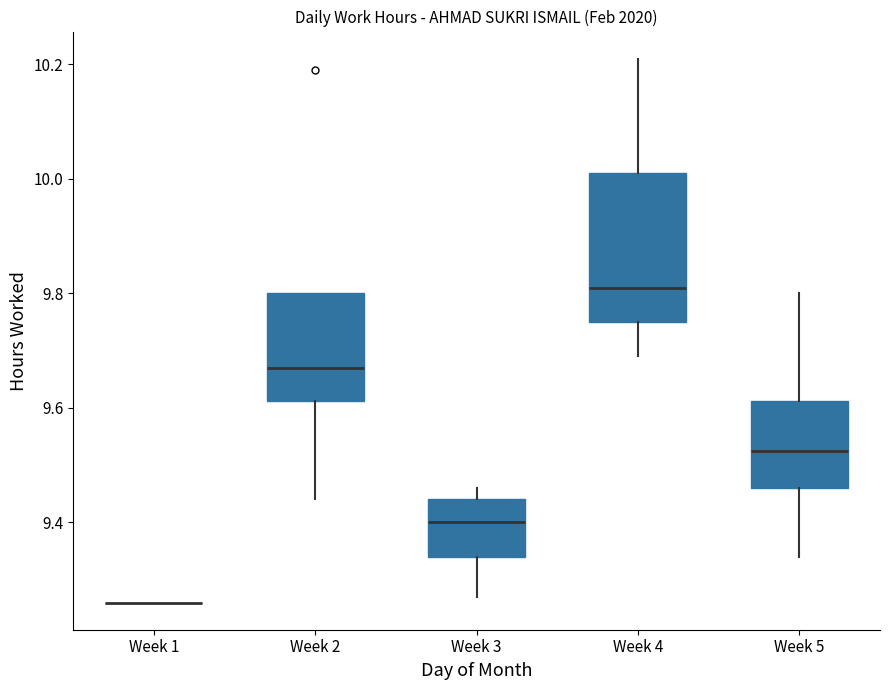

Where does the lower whisker of the box for Week 4 end on the y-axis? The values are not printed on the chart, so give them approximately, as read against the axis.

9.70